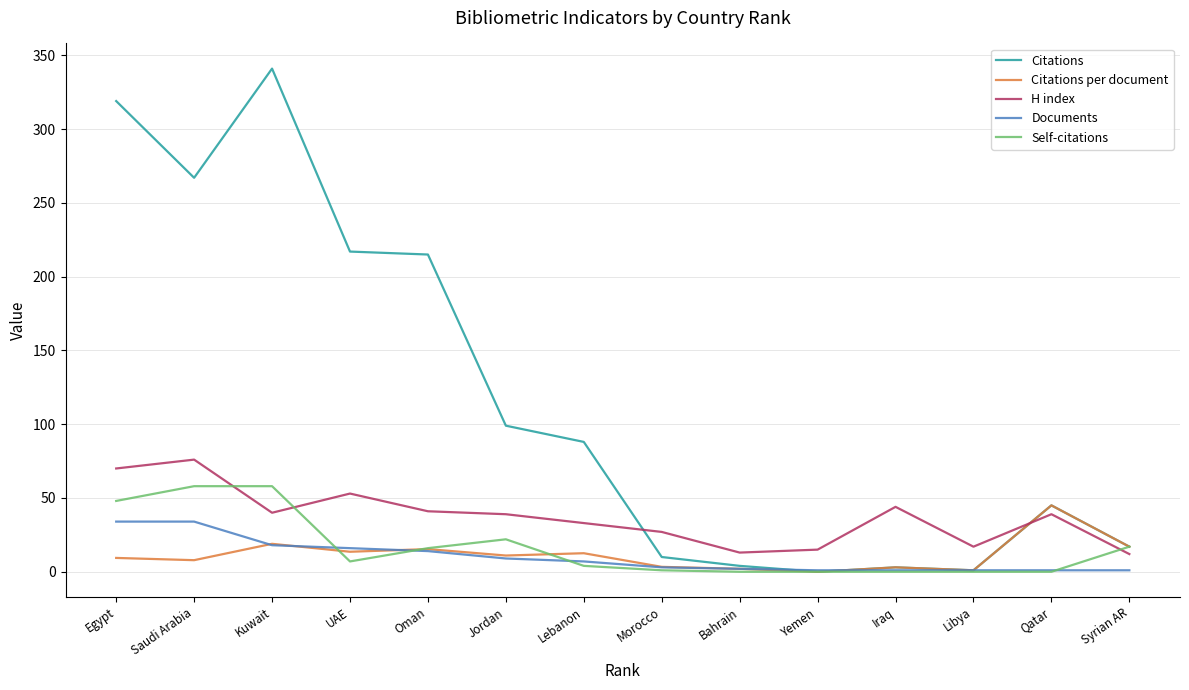

What is the spread (max minus min) of values at Morocco?

26.0